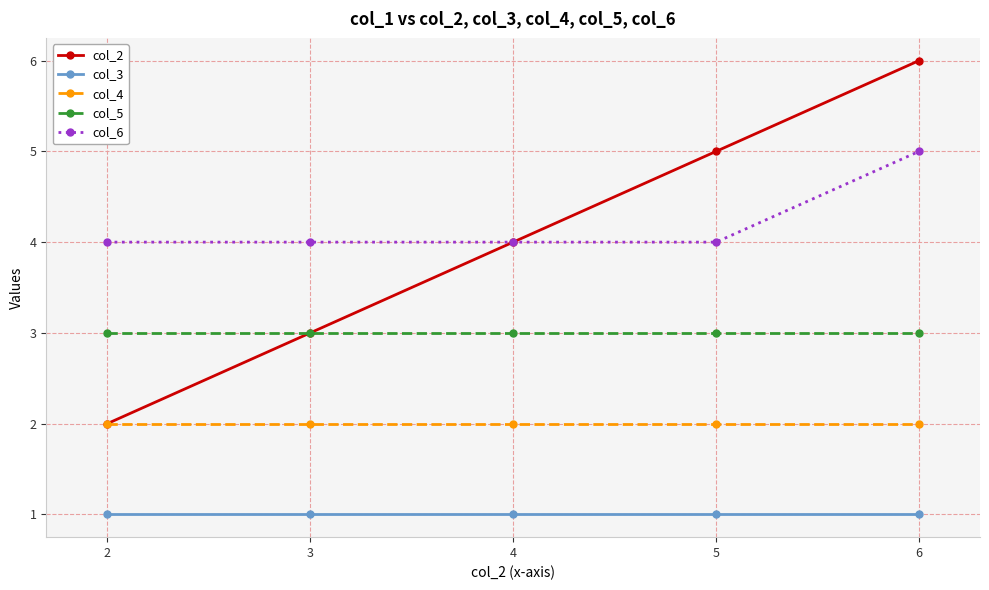

What is the total value across all series at 3?

13